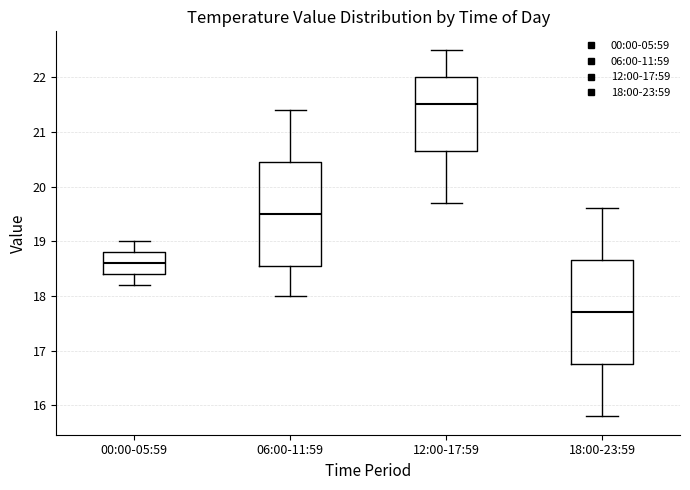

Where is the lower edge of the box for 18:00-23:59 on the y-axis? The values are not printed on the chart, so give them approximately, as read against the axis.

16.8